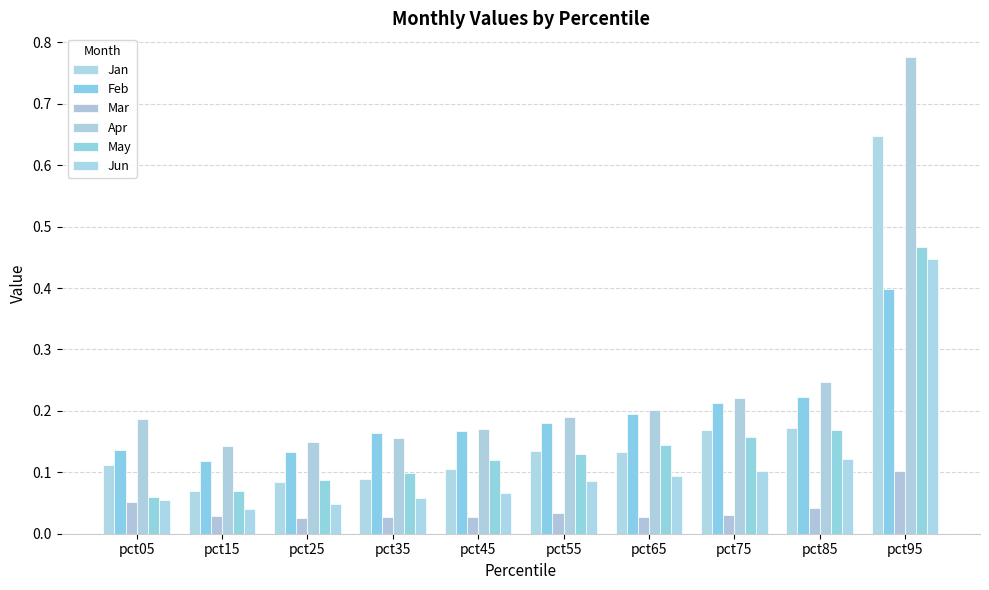

Between pct05 and pct35, which is larger?

pct05